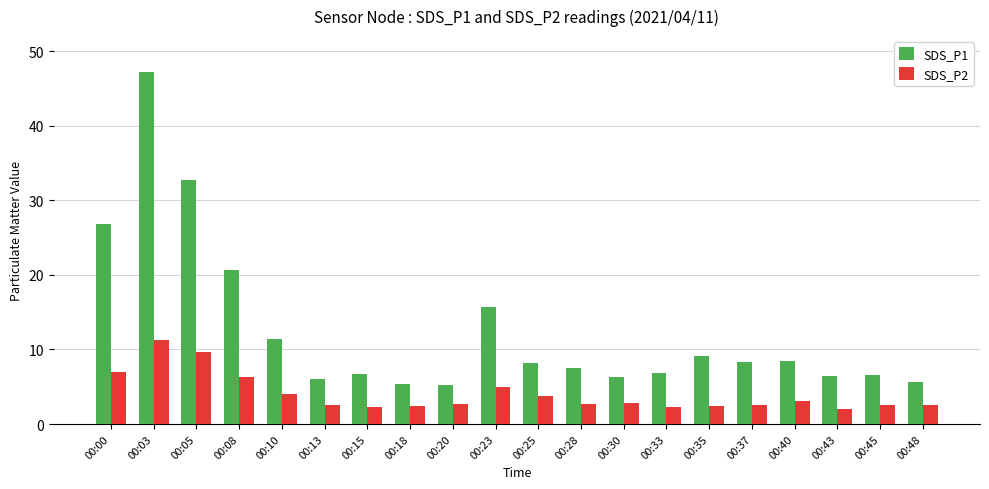

What are all the series names shown in the legend?

SDS_P1, SDS_P2